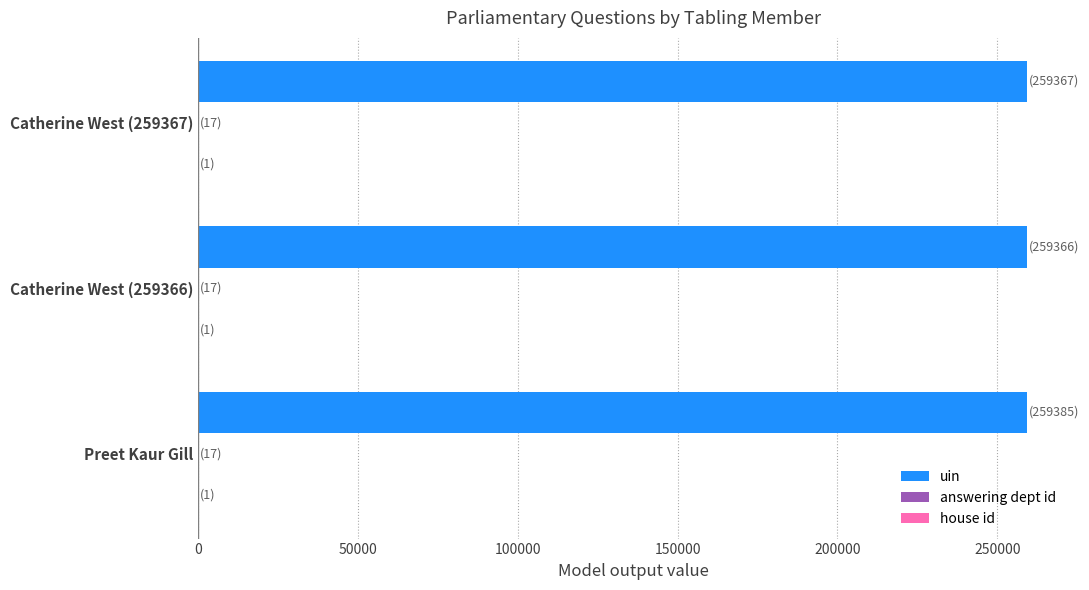

Which series has the largest total across all categories?

uin